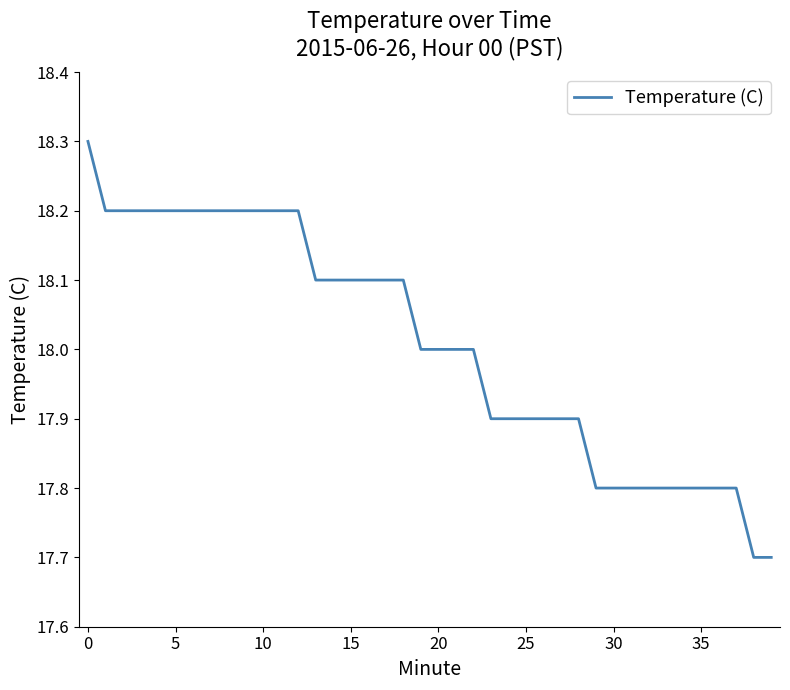

What is the maximum value shown in the chart?

18.3